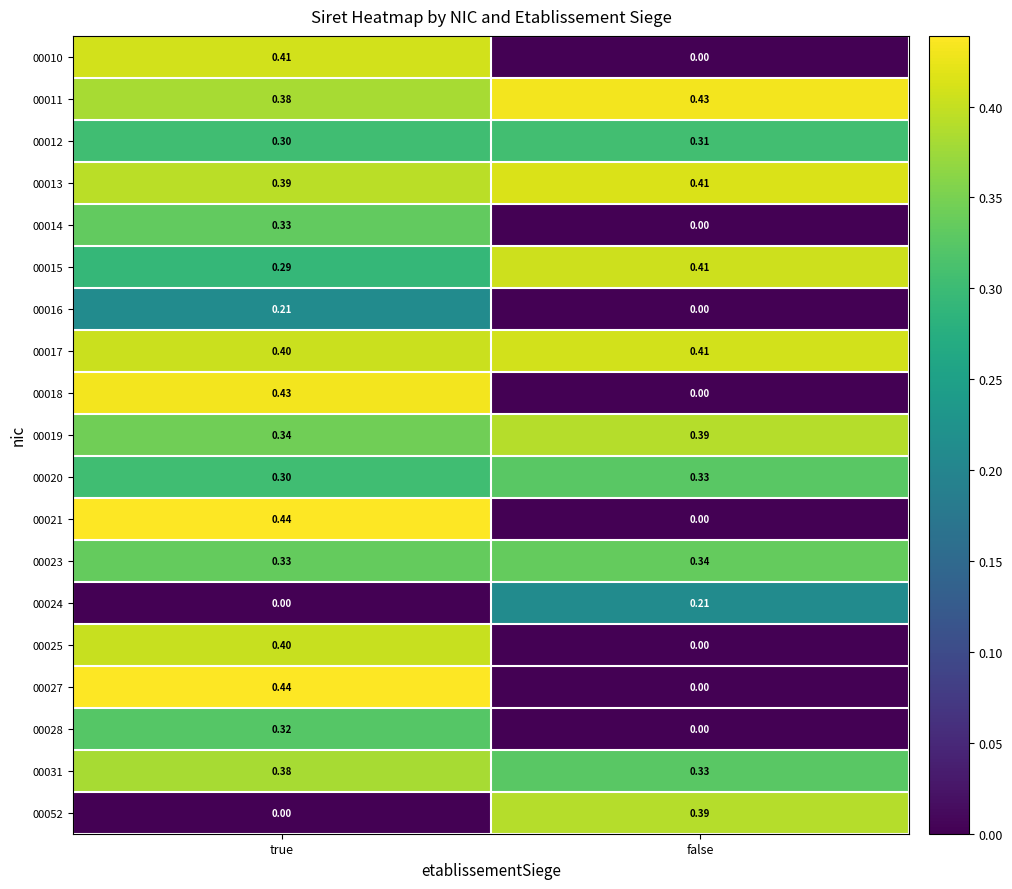

Rank the categories by 00025 value from highest to lowest.

true, false